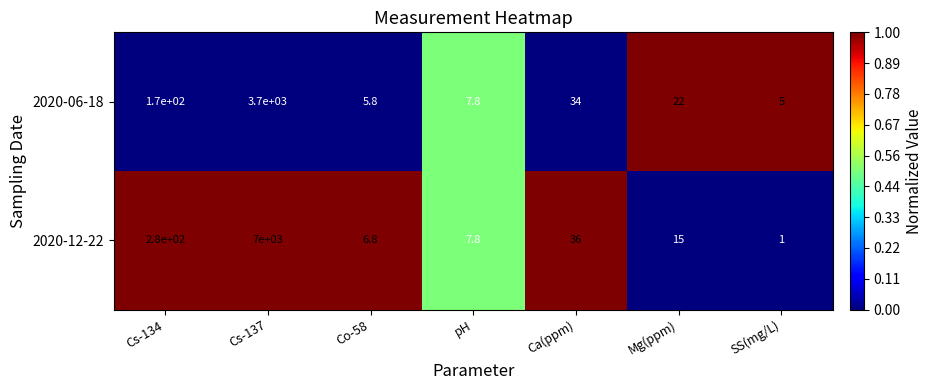

What is the difference between the second highest and second lowest values in the 2020-06-18 series?

164.2